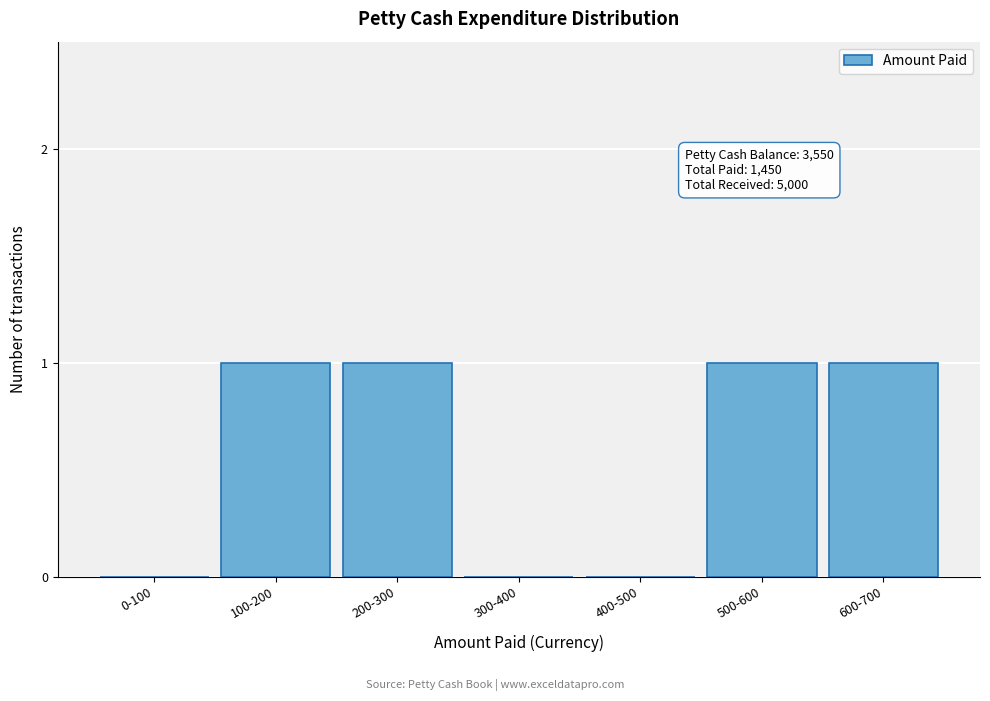

Reading left to right, list all the values displayed in this chart.

0-100=0	100-200=1	200-300=1	300-400=0	400-500=0	500-600=1	600-700=1